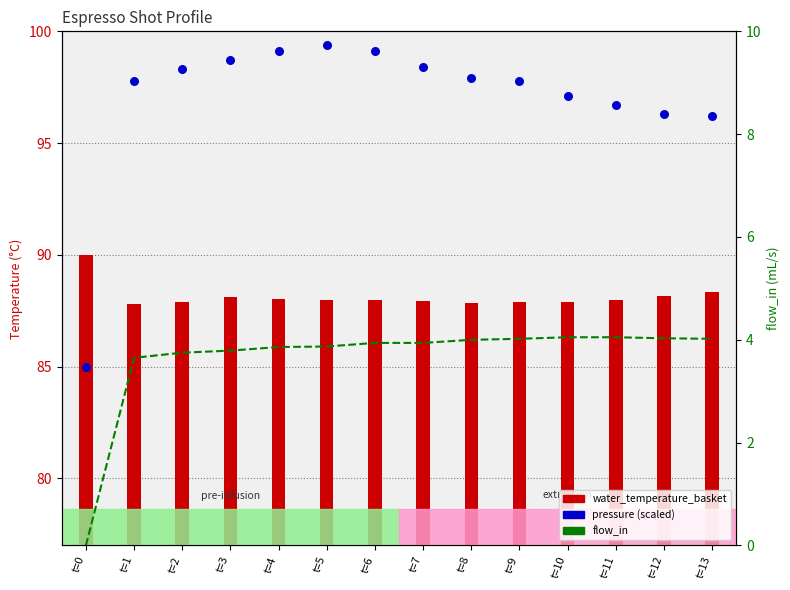

What is the total value across all series at t=7?

190.3